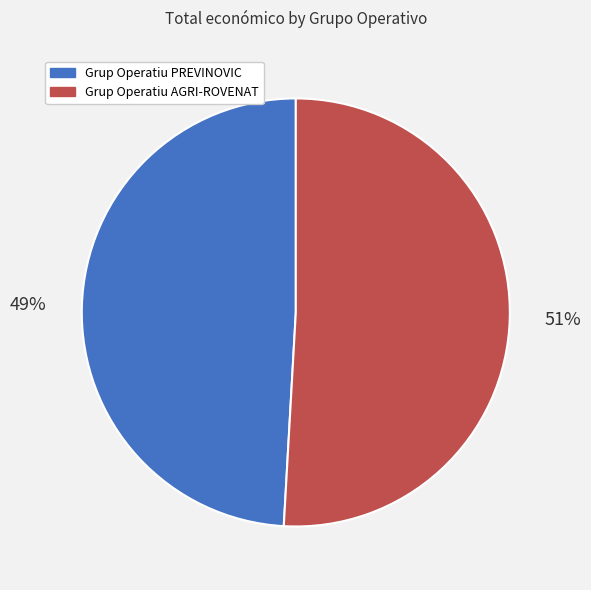

What is the ratio of the value at Grup Operatiu AGRI-ROVENAT to the value at Grup Operatiu PREVINOVIC?

1.0